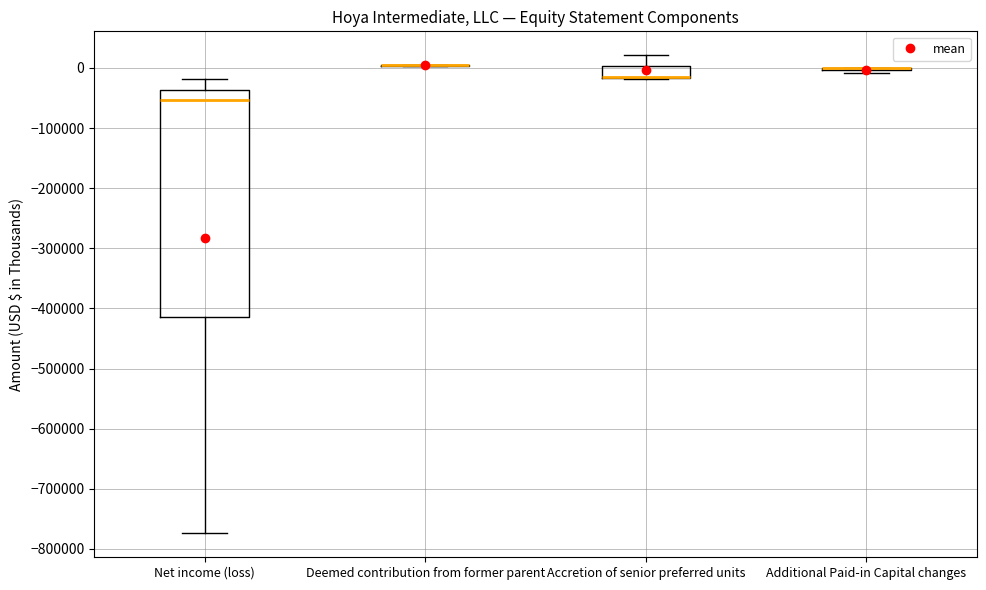

Reading left to right, transcribe this box plot: for each box, give where its median line is, the range the box spans, and where its two whiskers end, as read against the y-axis. The values are not printed on the chart, so give them approximately, as read against the axis.

Net income (loss): median -50000, box -410000 to -40000, whiskers -770000 to -20000
Deemed contribution from former parent: box collapsed to a line at 0, whiskers 0 to 10000
Accretion of senior preferred units: median -10000 (drawn on the box's lower edge), box -20000 to 0, whiskers -20000 to 20000
Additional Paid-in Capital changes: box collapsed to a line at 0, whiskers -10000 to 0